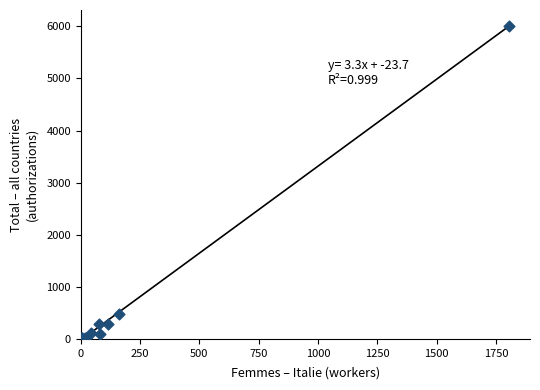

What Y value in the scatter plot is closest to 3005?

484